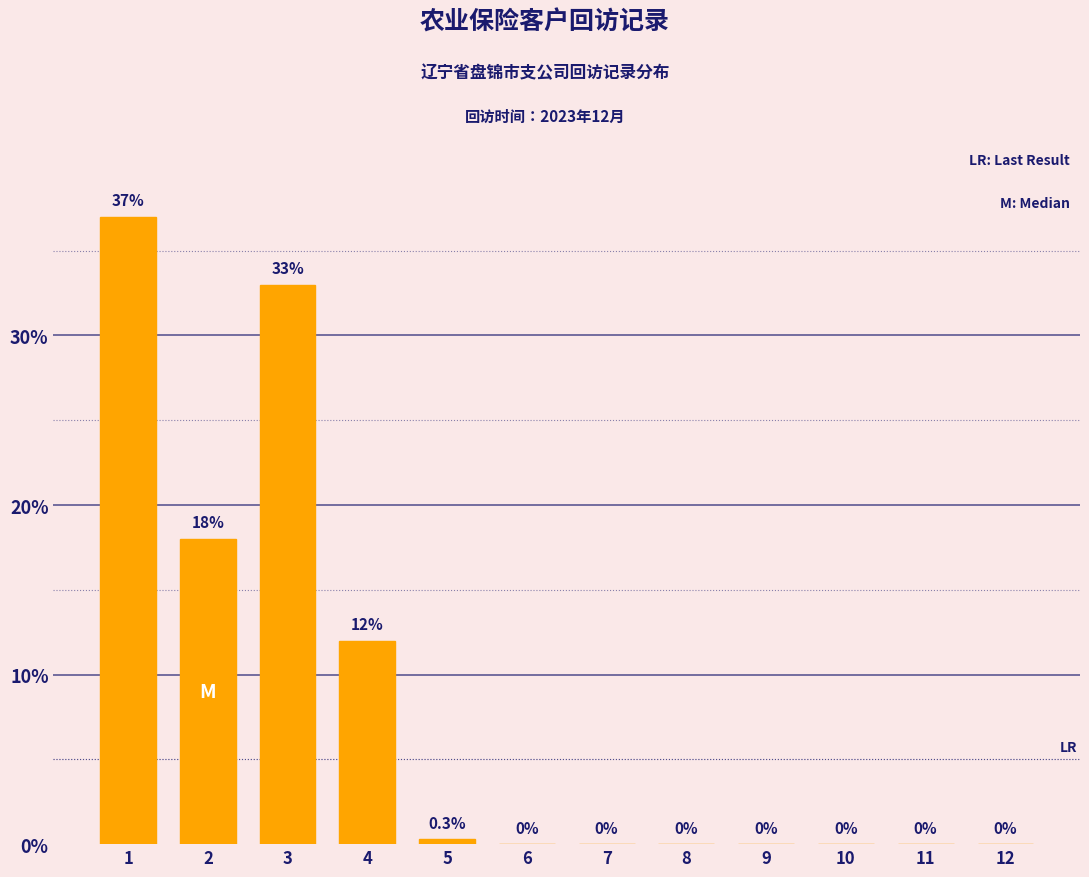

Reading left to right, extract all data points from this chart.

1=37.0	2=18.0	3=33.0	4=12.0	5=0.3	6=0.0	7=0.0	8=0.0	9=0.0	10=0.0	11=0.0	12=0.0